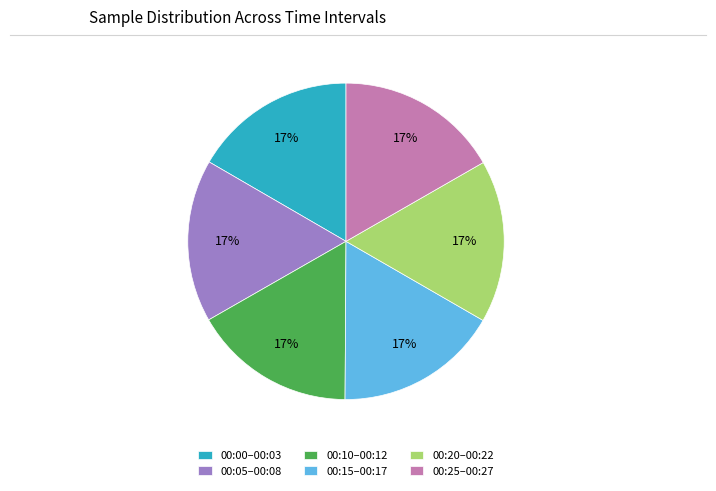

How many segments does this pie chart have?

6